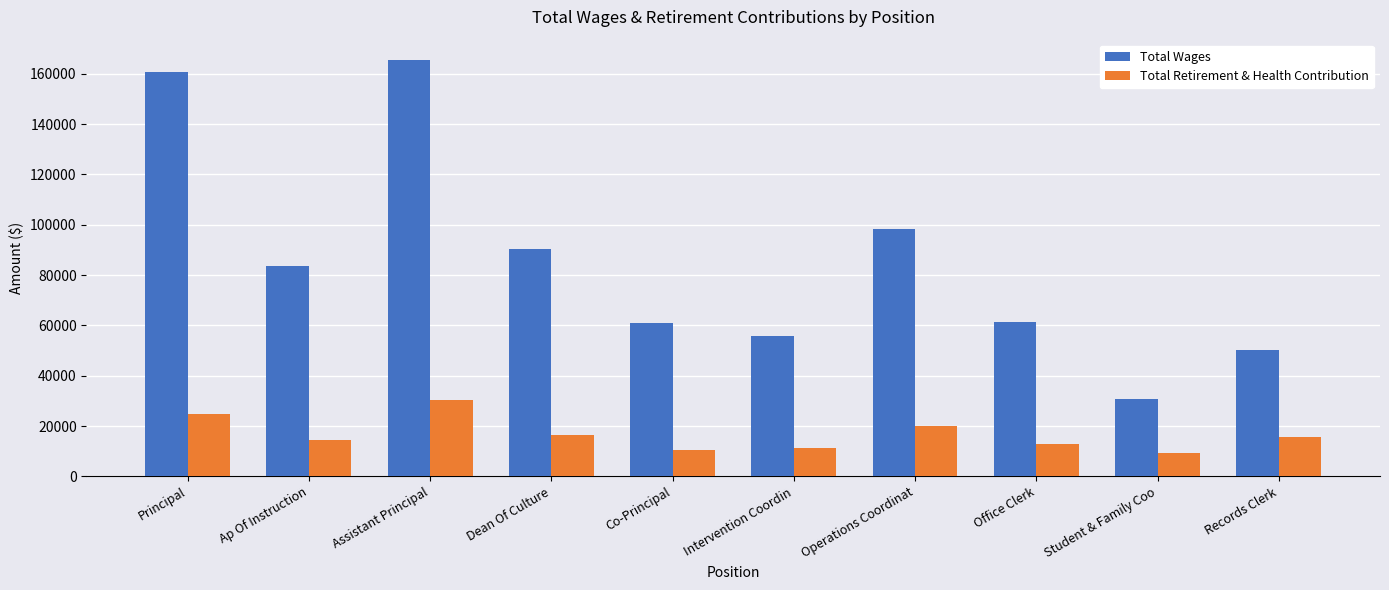

True or false: Total Retirement & Health Contribution has a value of 18228 at Intervention Coordin.

False